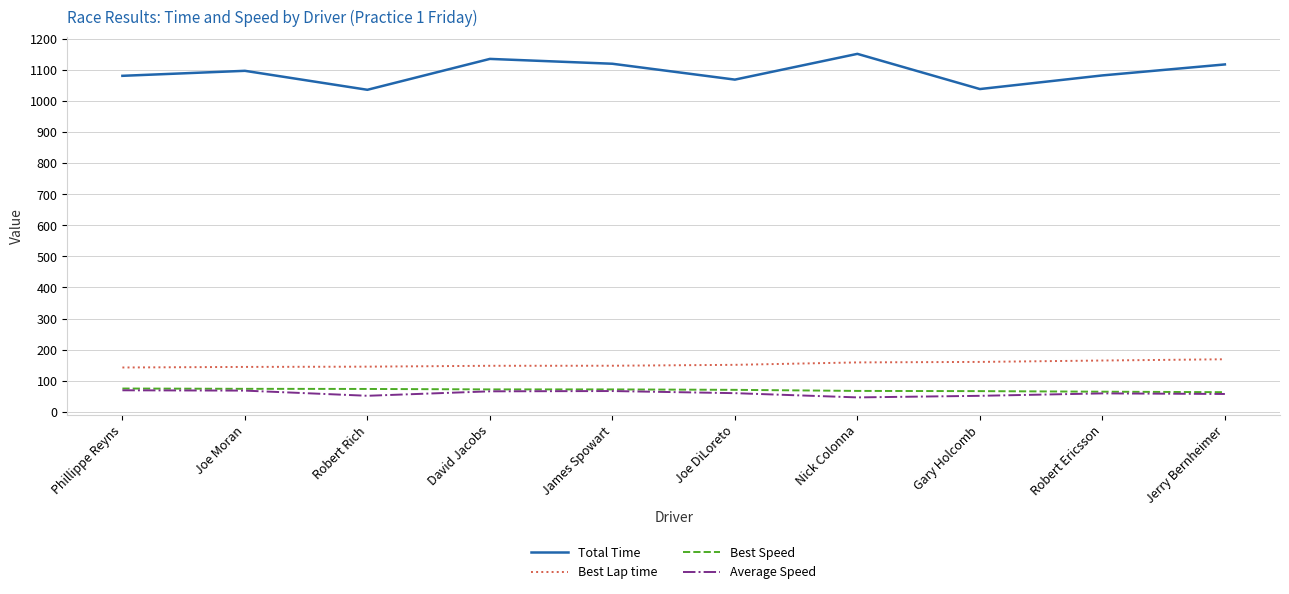

What is the minimum value for Average Speed?

46.4